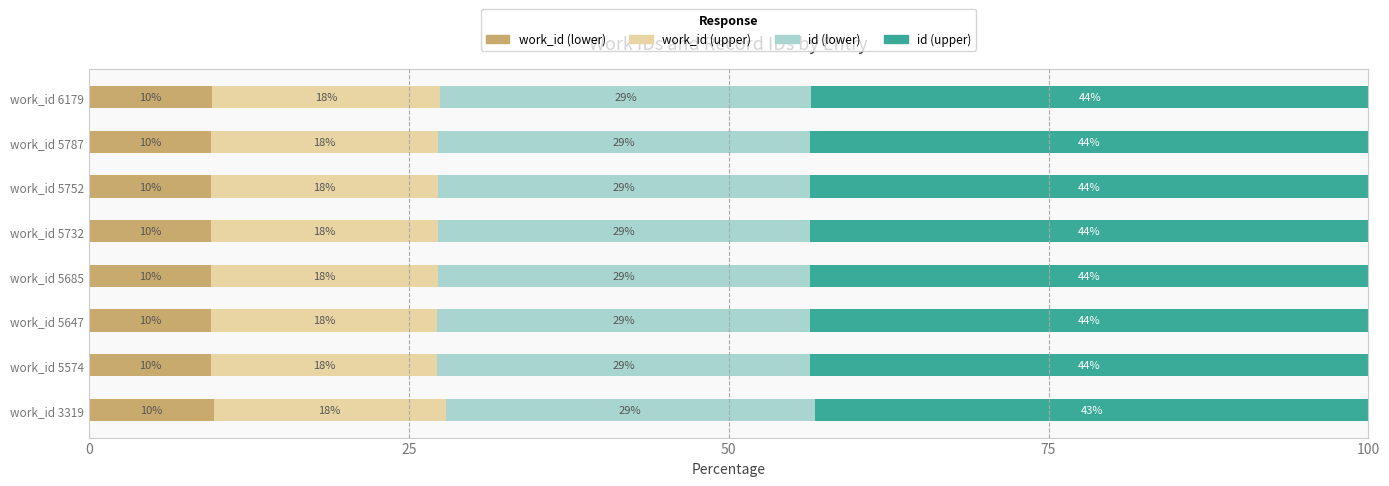

What are all the series names shown in the legend?

work_id (lower), work_id (upper), id (lower), id (upper)